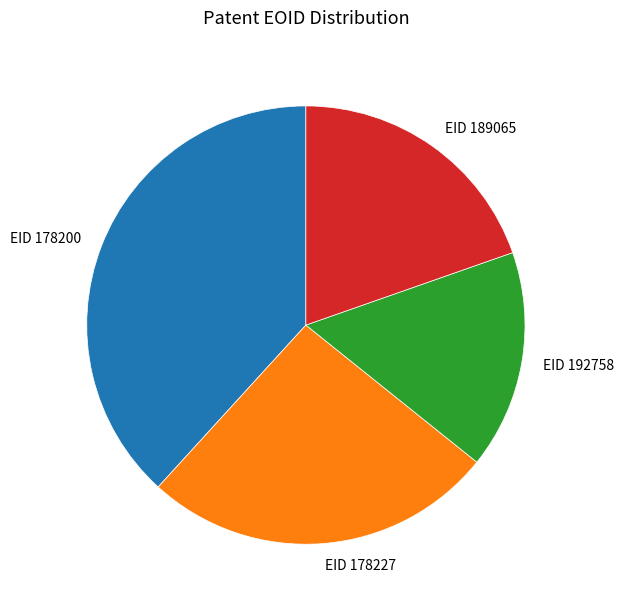

Do EID 178200 and EID 189065 together represent more than half of the pie?

Yes